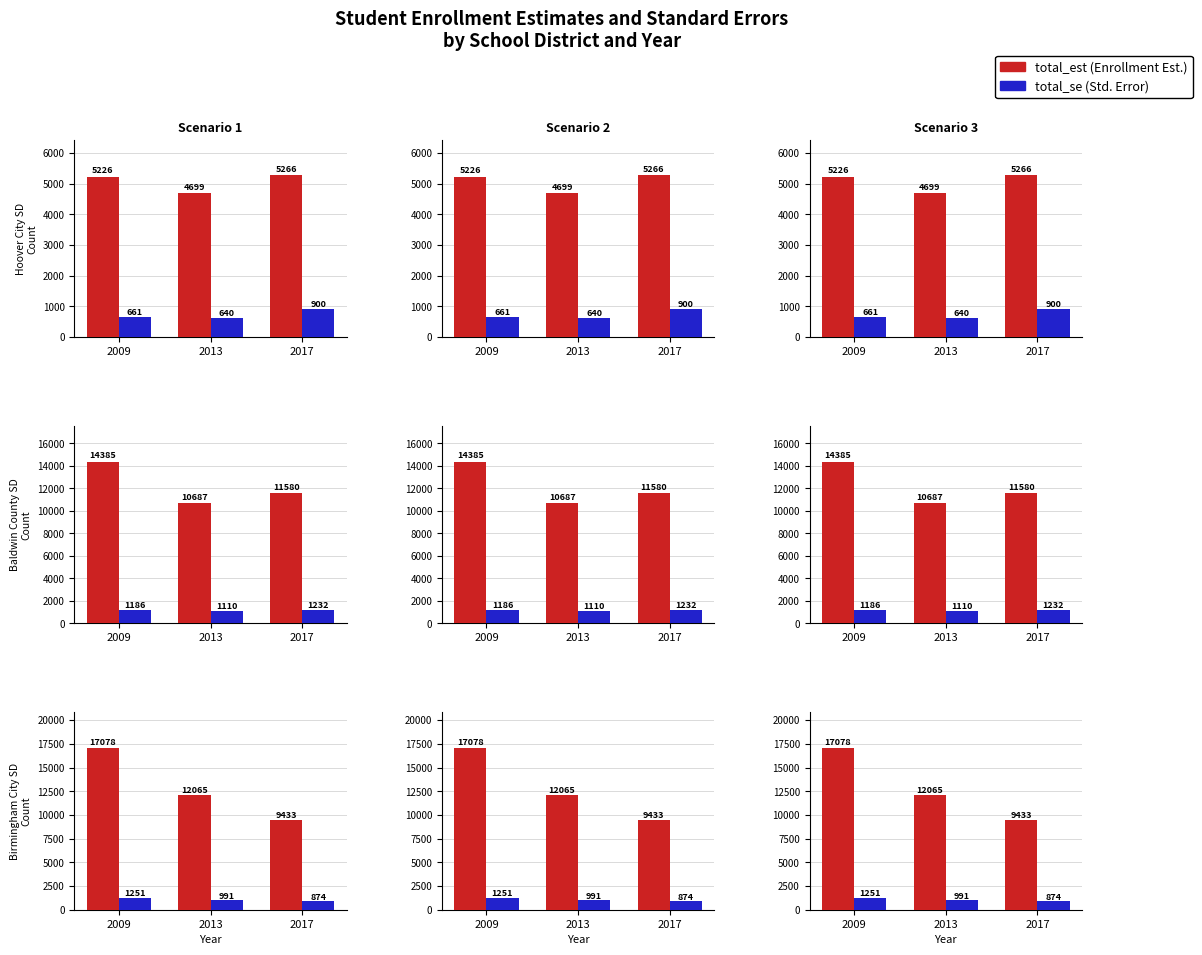

At 2013, list the series in order from largest to smallest.

total_est, total_se